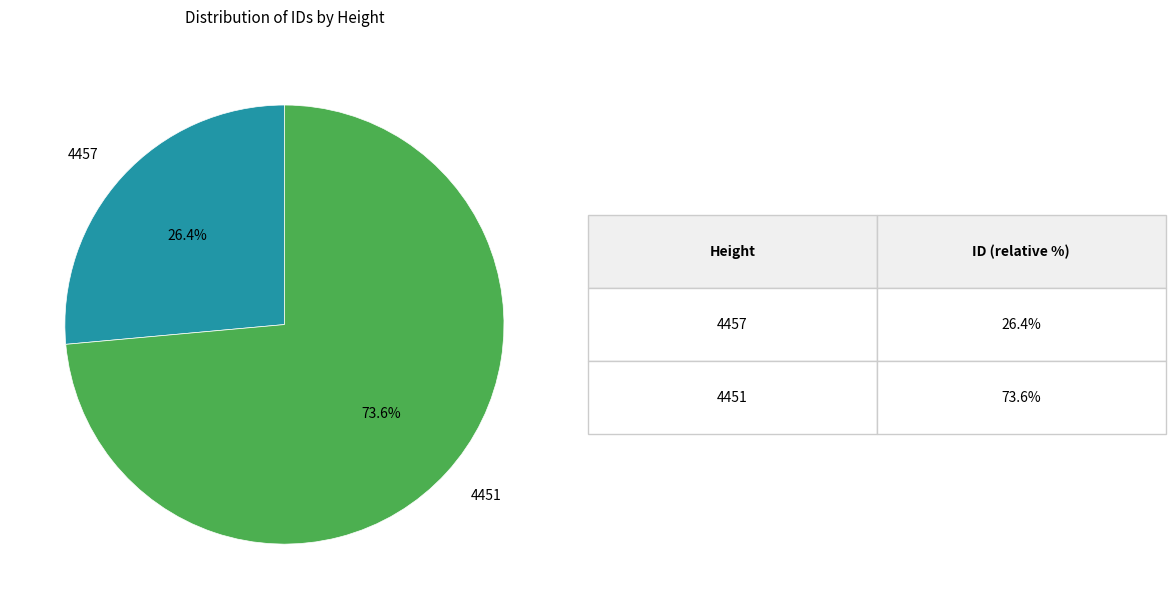

Is there a majority slice in this chart?

Yes